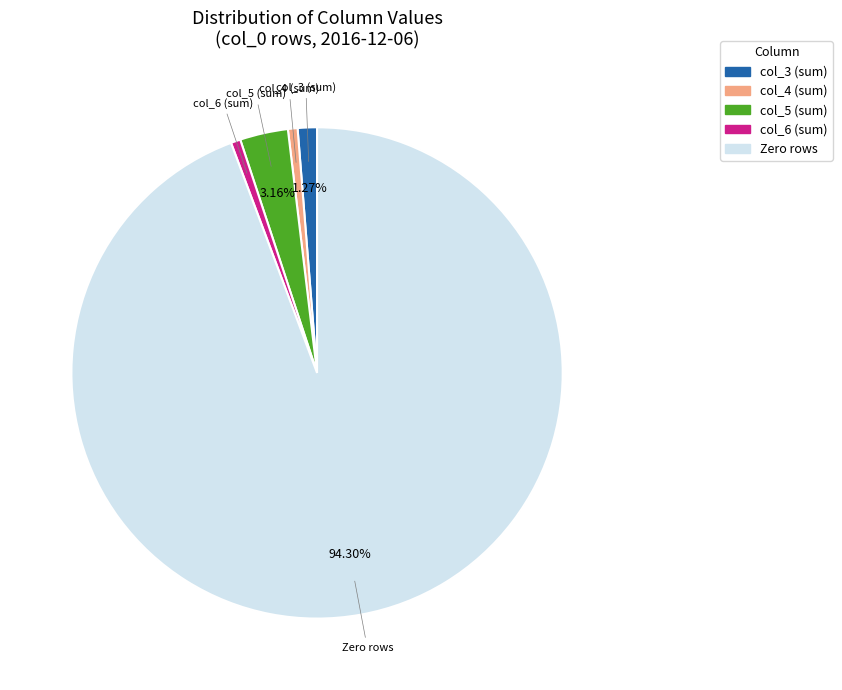

Is there a majority slice in this chart?

Yes